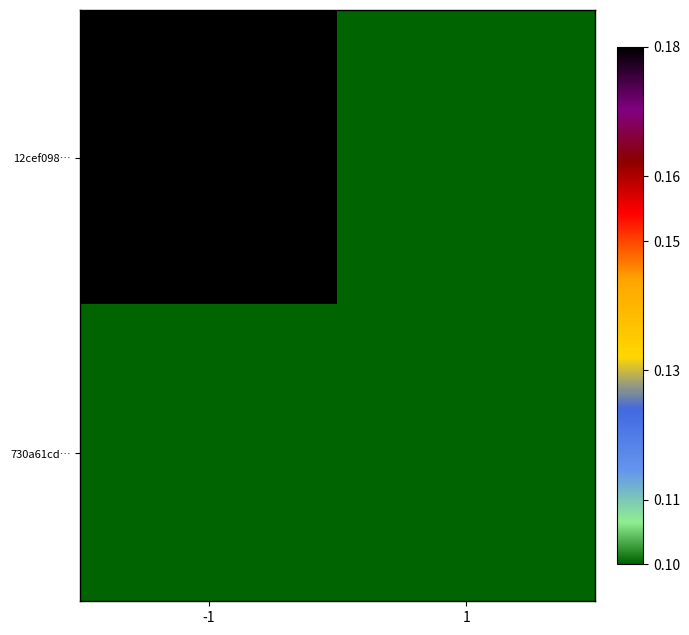

Which series has the largest total across all categories?

12cef098…